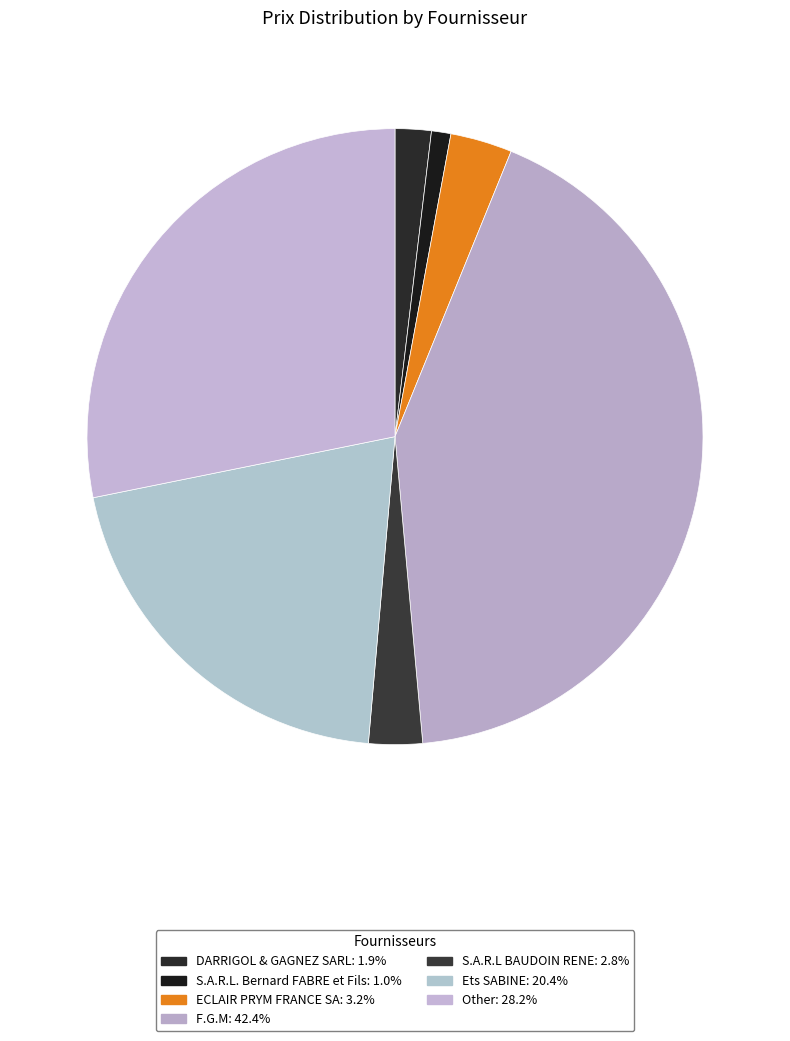

How many slices are in this pie chart?

7